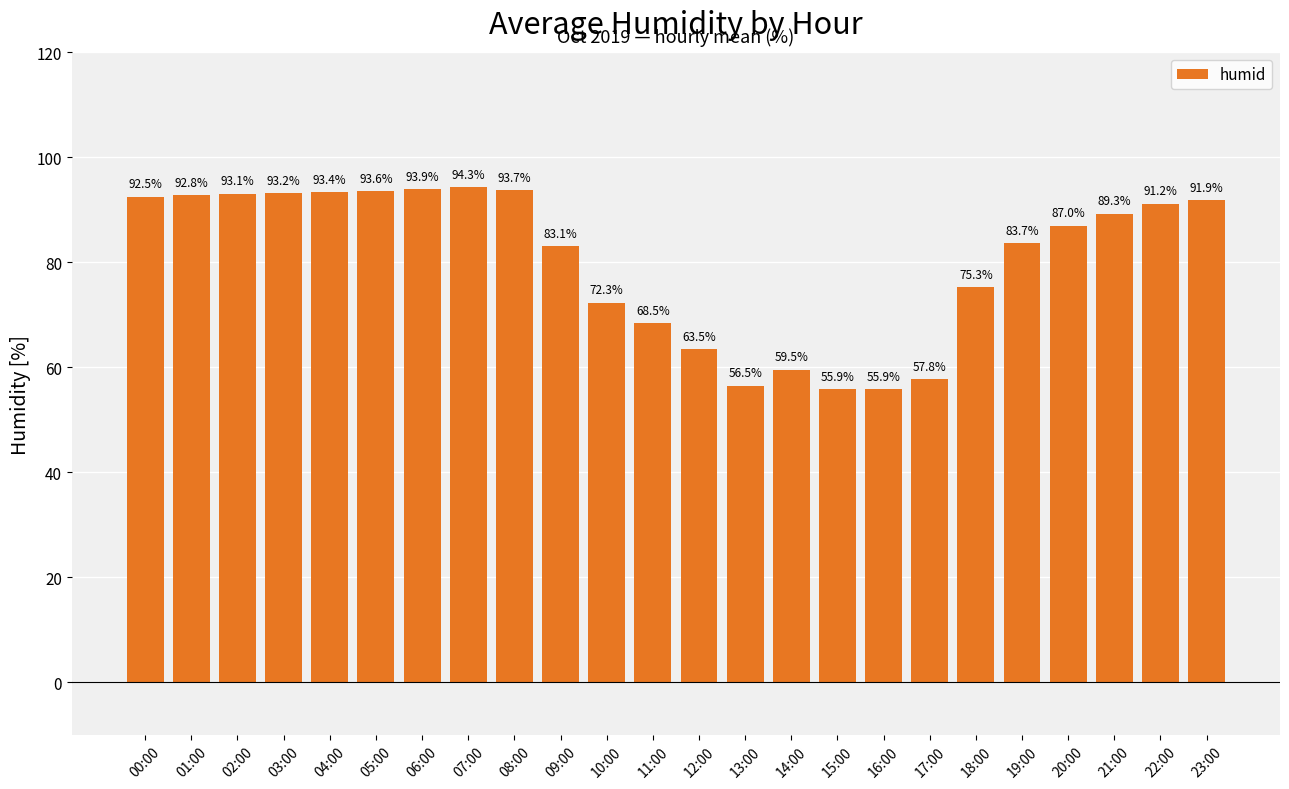

Between 22:00 and 02:00, which is larger?

02:00